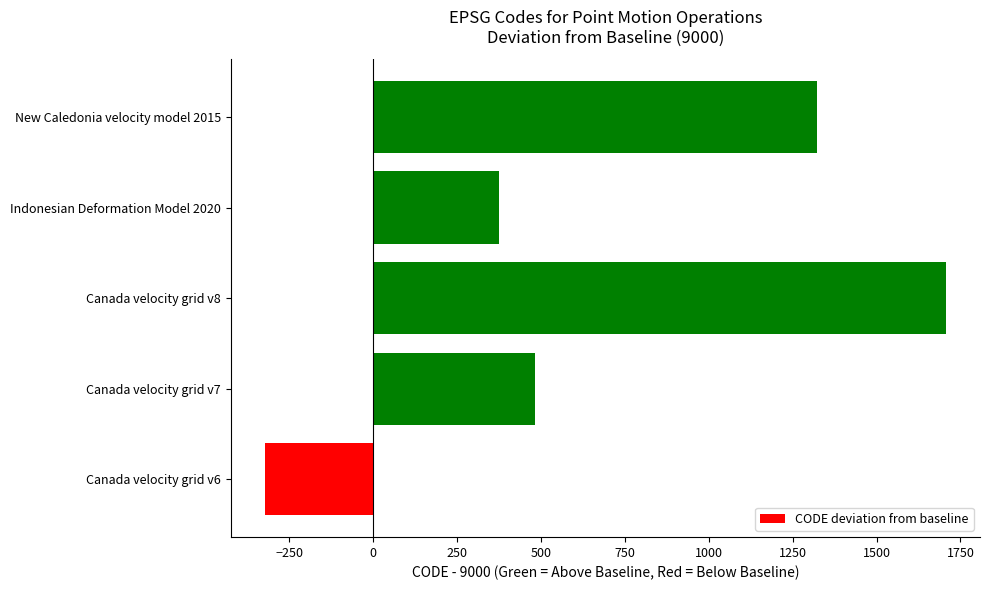

What is the approximate value at Canada velocity grid v7, to the nearest 50?

500